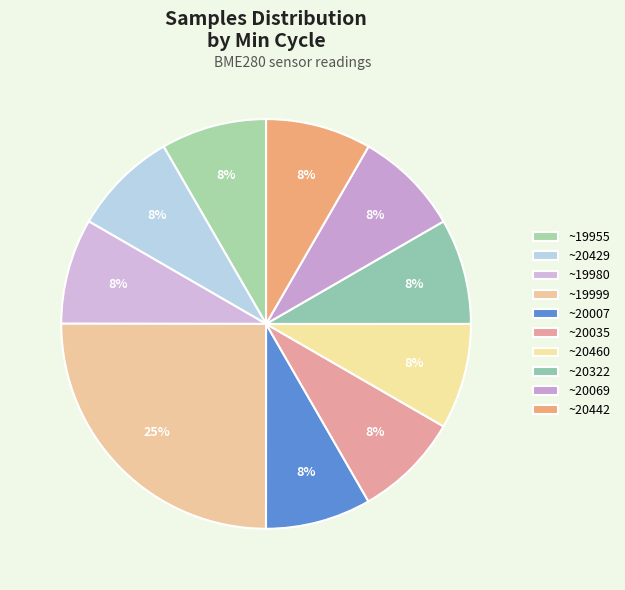

How many slices are in this pie chart?

10